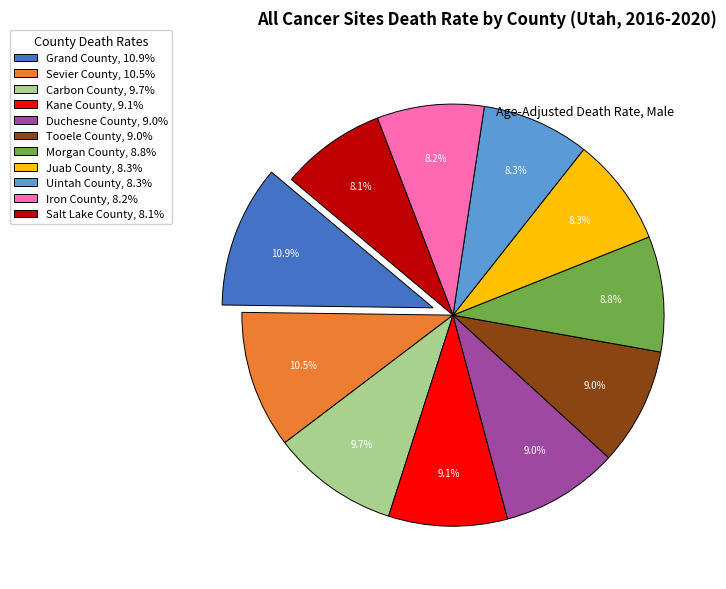

To the nearest percent, what portion does Uintah County represent?

8%